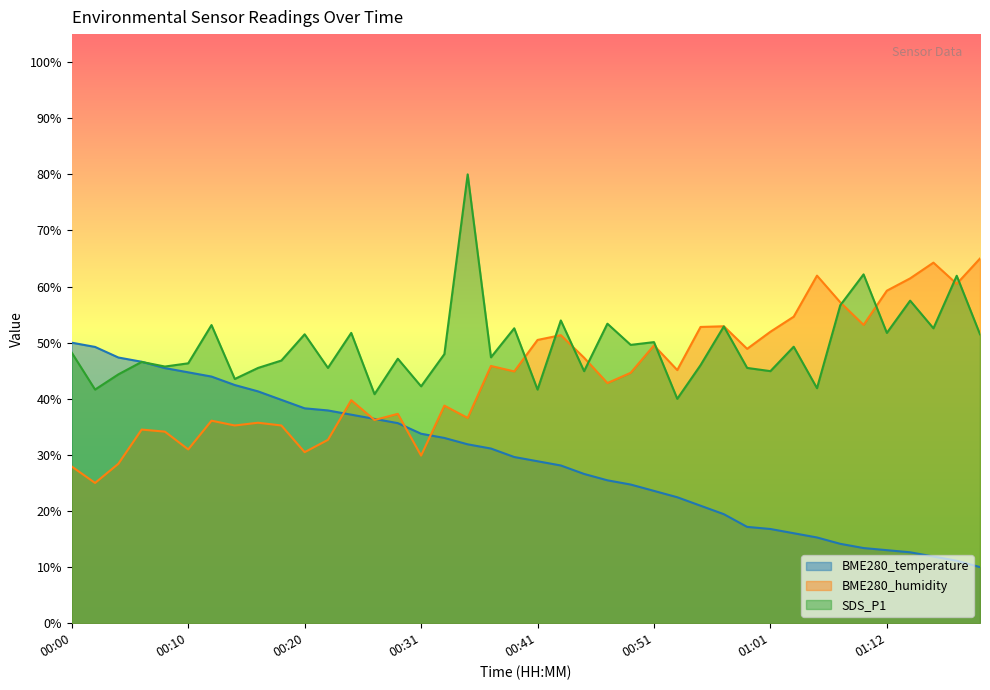

What is the average value of the BME280_temperature series?

29.2